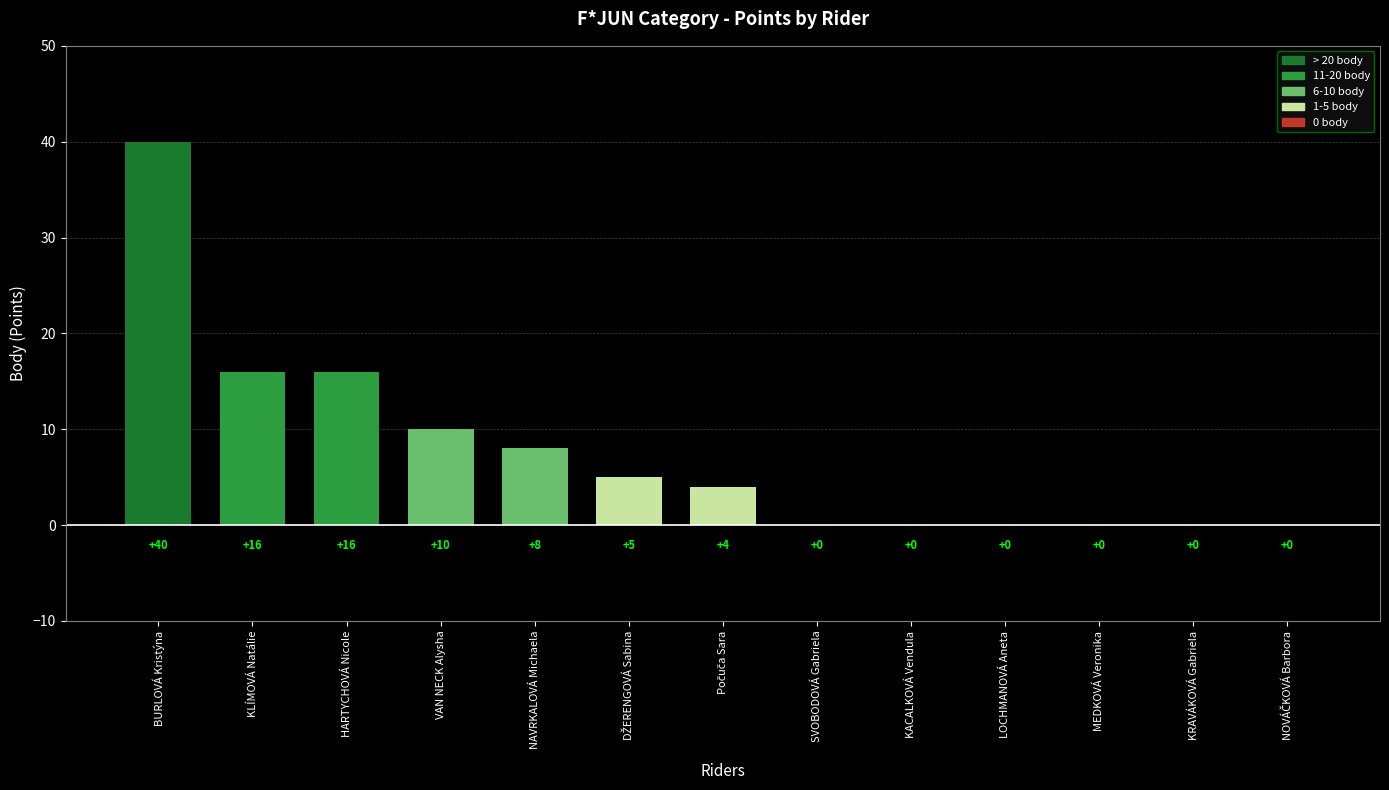

What is the average value?

8